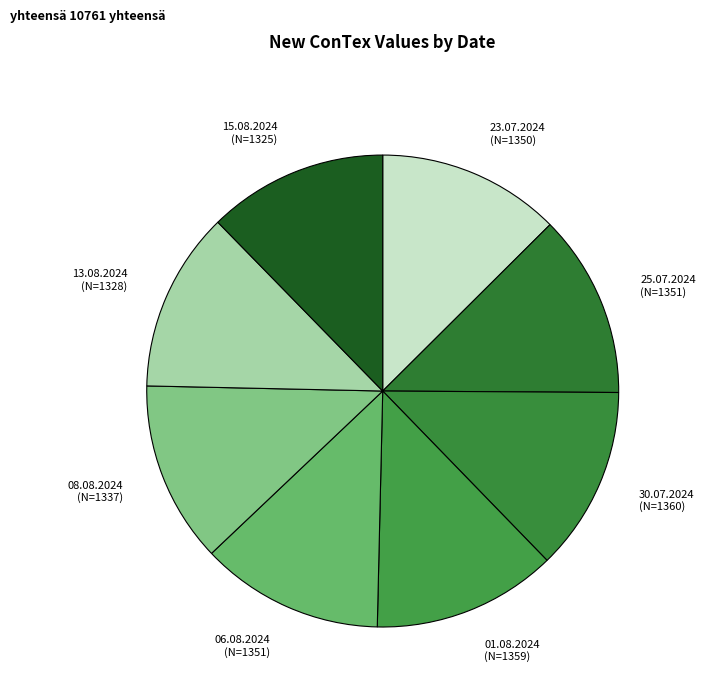

How many slices are in this pie chart?

8